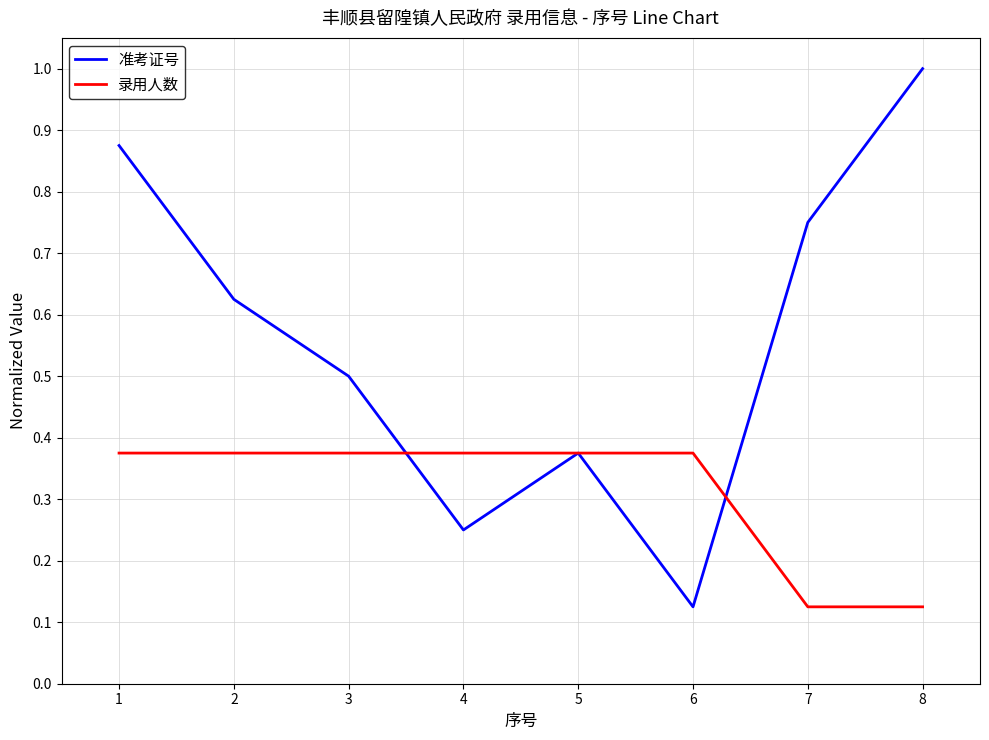

What is the total value across all series at 8?

1.1